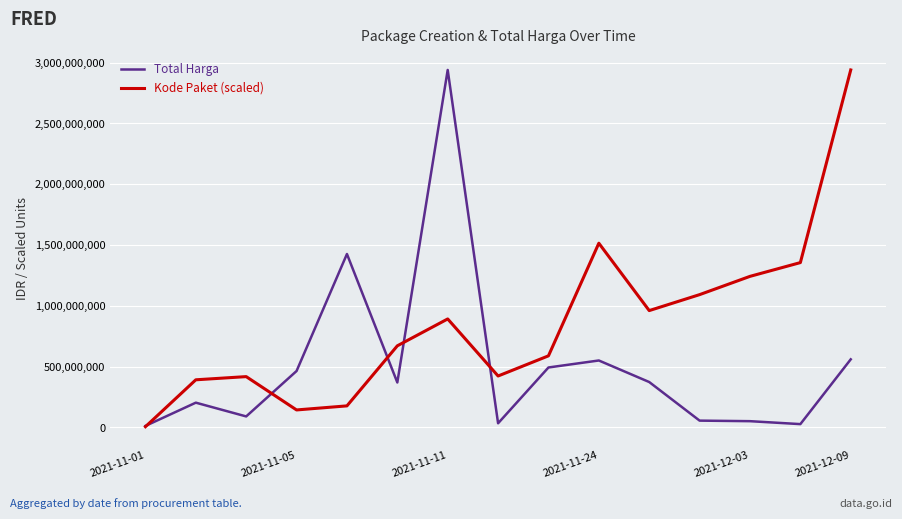

True or false: Total Harga has more than 0 interior local peaks.

True